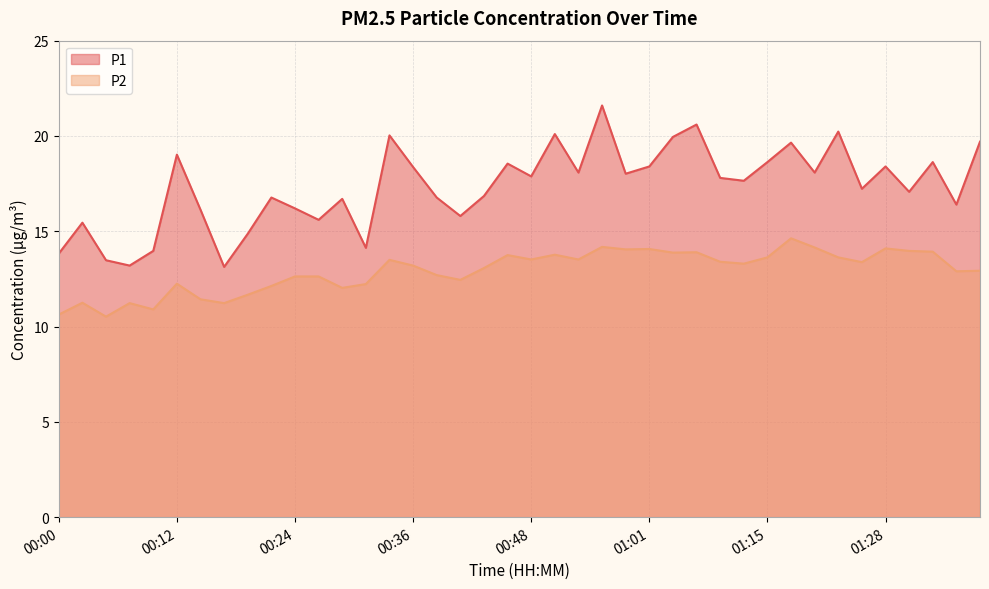

In P2, how many points are lower than both neighbors (excluding endpoints)?

12